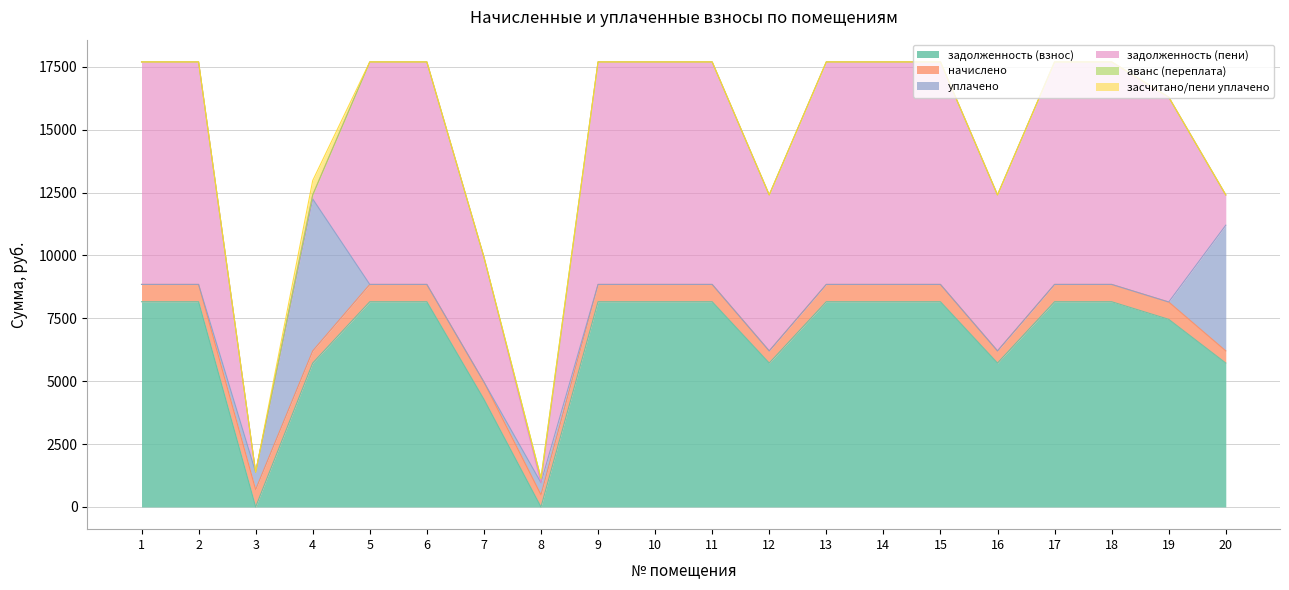

What is the sum of all аванс (переплата) values?

175.2